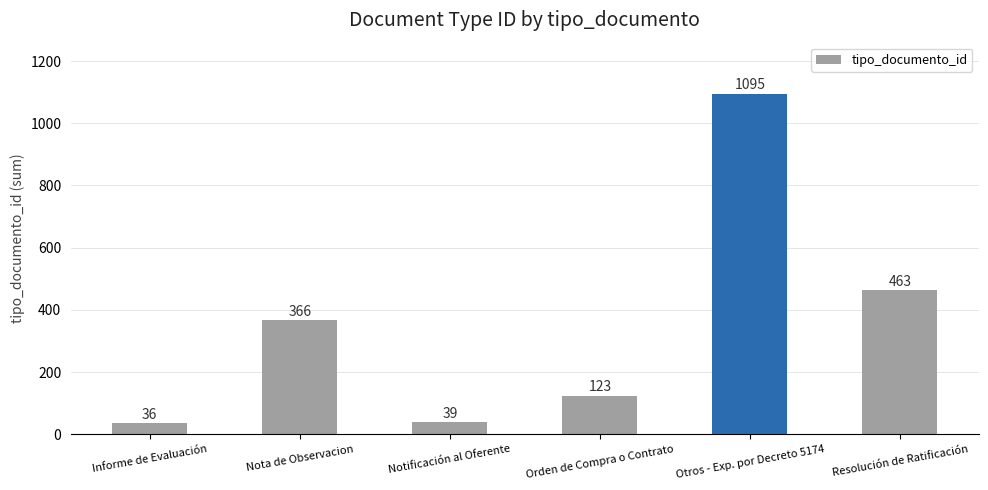

Rank the categories by value from lowest to highest.

Informe de Evaluación, Notificación al Oferente, Orden de Compra o Contrato, Nota de Observacion, Resolución de Ratificación, Otros - Exp. por Decreto 5174